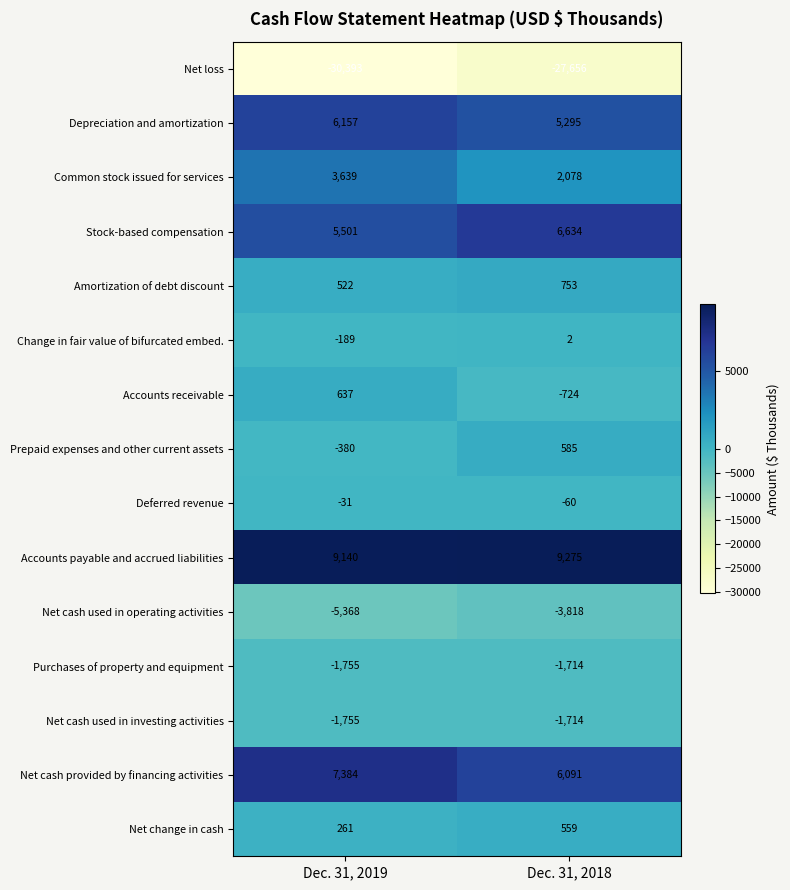

List the labels in order of Accounts receivable value, largest first.

Dec. 31, 2019, Dec. 31, 2018